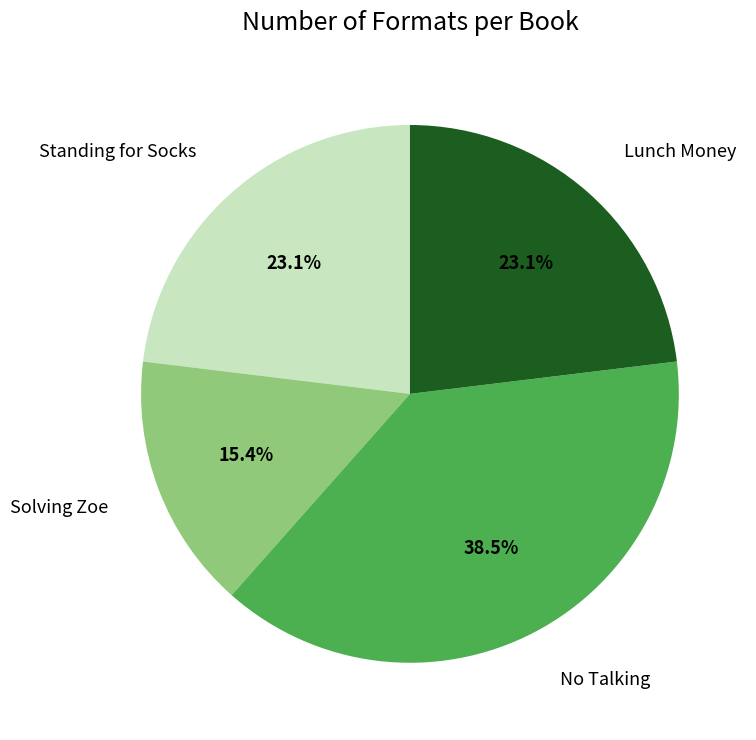

Is there a majority slice in this chart?

No